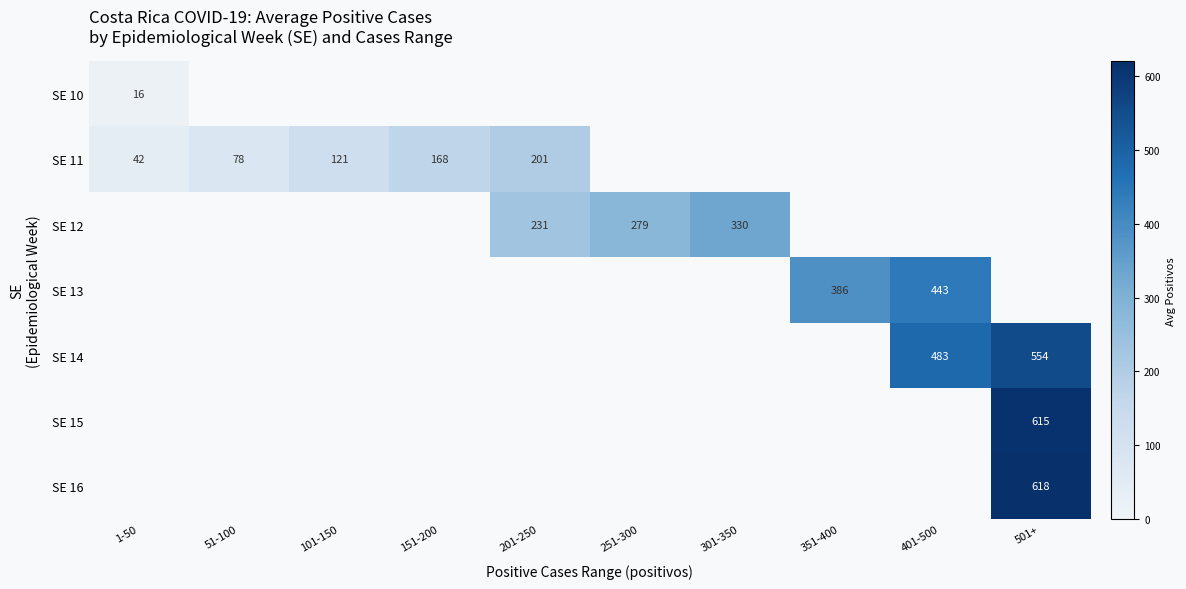

What is the difference between the maximum and minimum values in the SE 11 series?

159.0